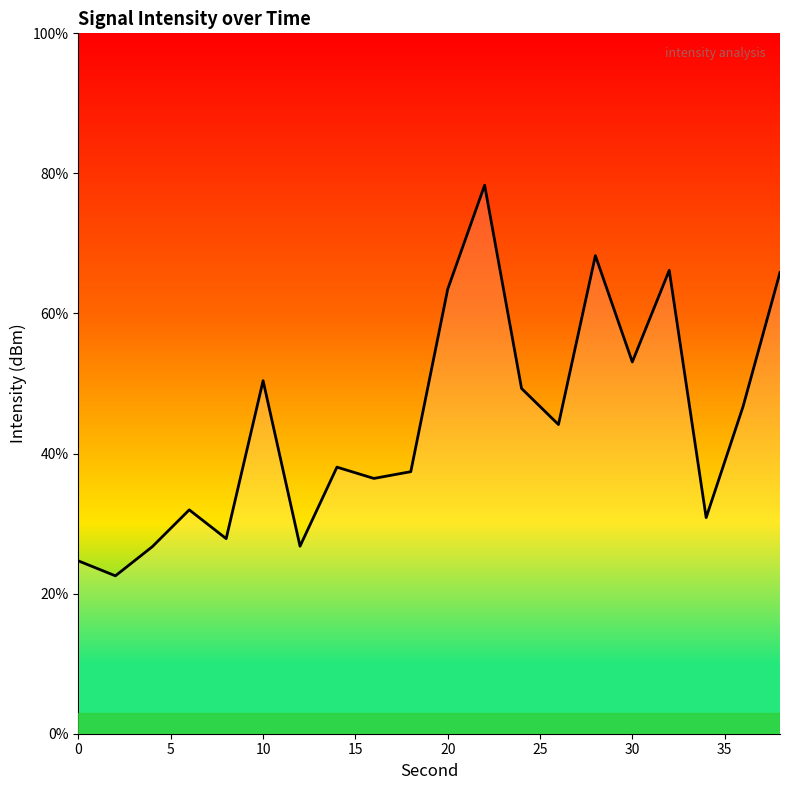

What is the greatest value displayed?

78.3